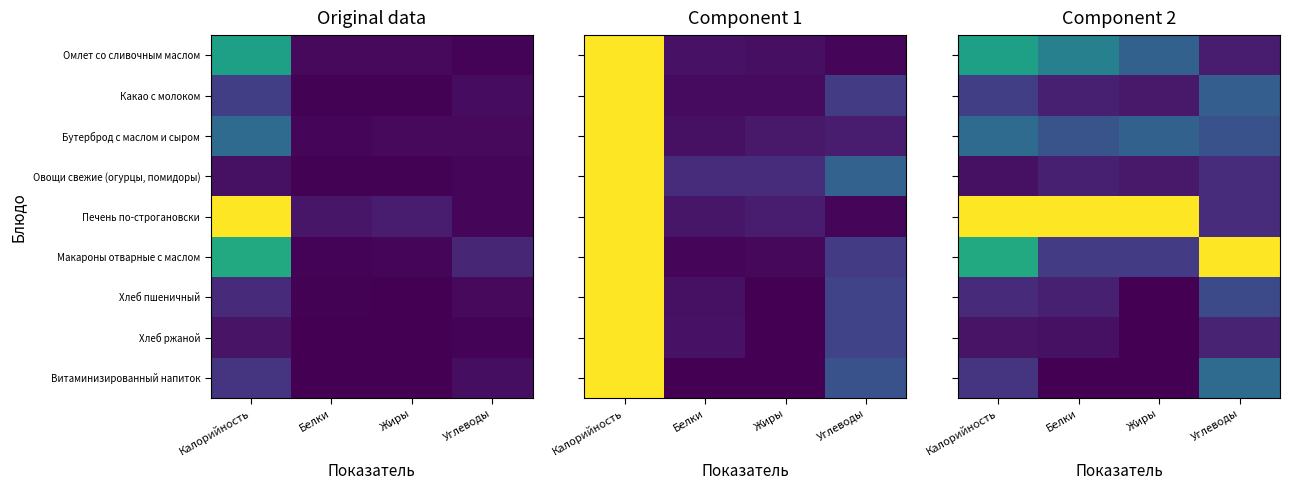

At which category is the sum across all series the highest?

Калорийность